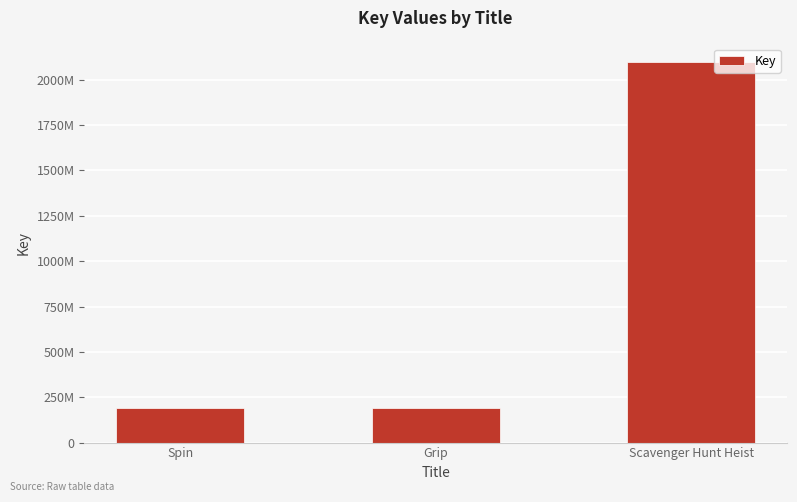

Where is the data nearest to the value 1144536034?

Spin